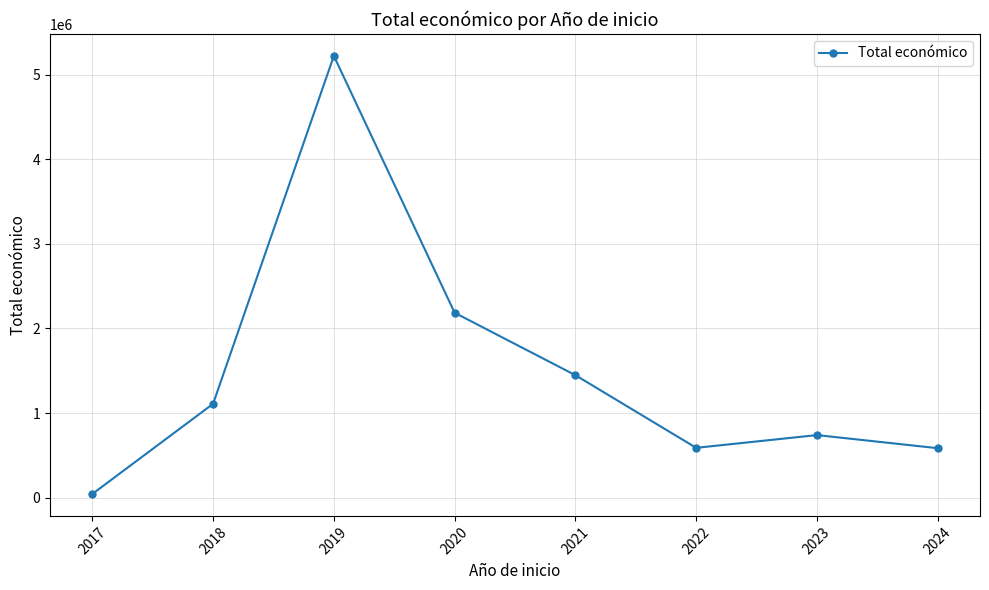

At which category does the data reach its first local peak?

2019